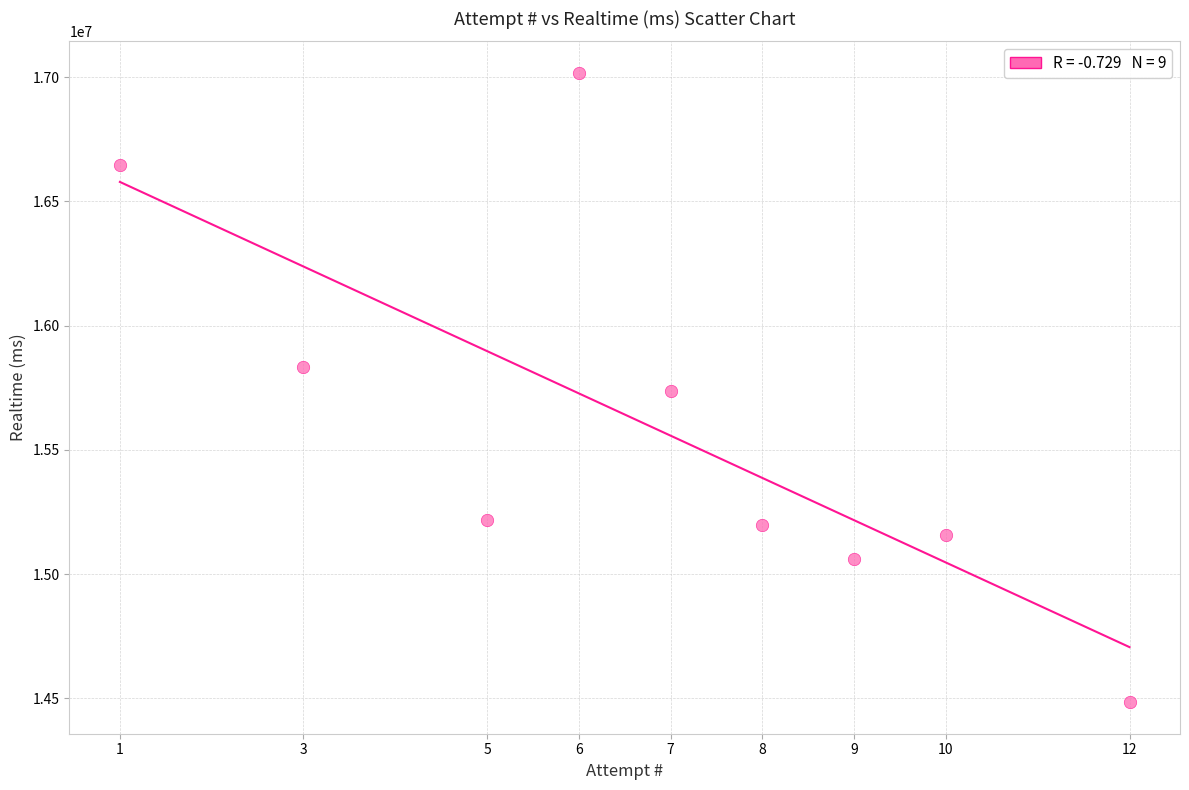

What is the average Y value?

15595247